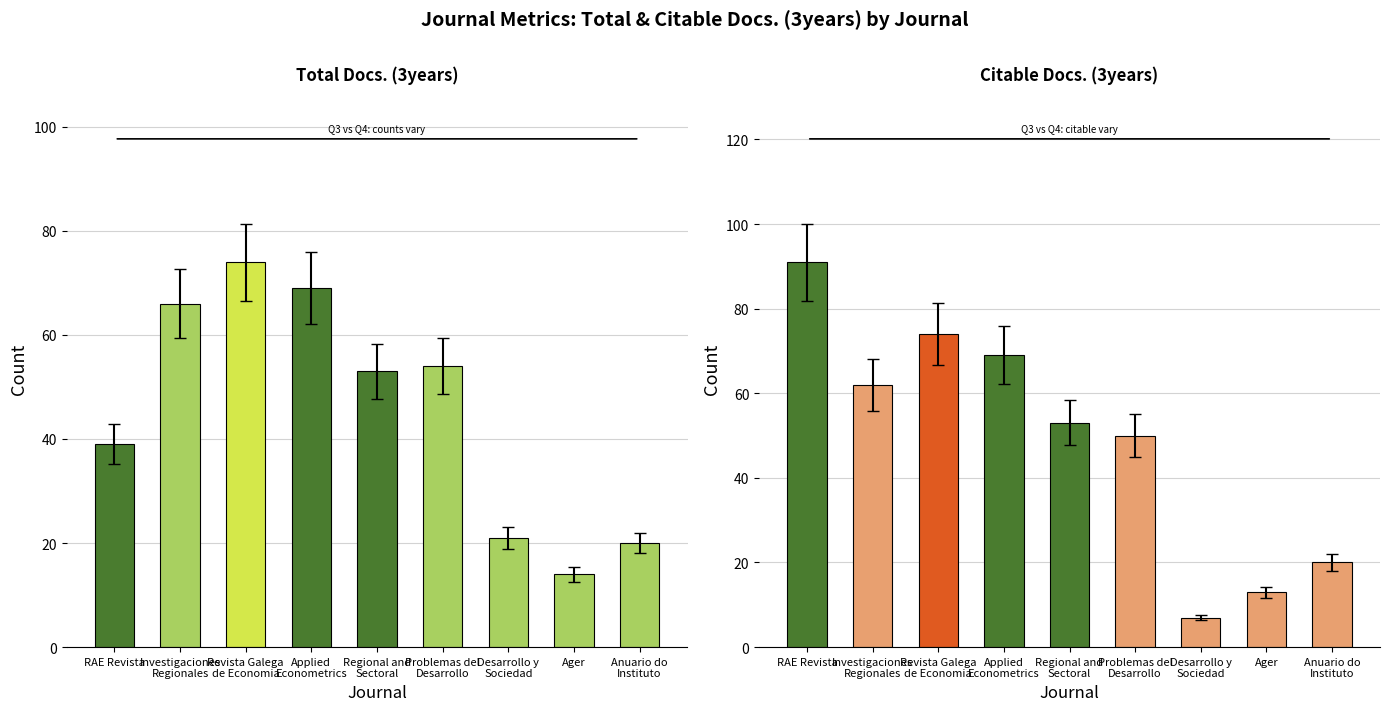

Reading right to left, list all the values displayed in this chart.

Total Docs. (3years): 20	14	21	54	53	69	74	66	39
Citable Docs. (3years): 20	13	7	50	53	69	74	62	91